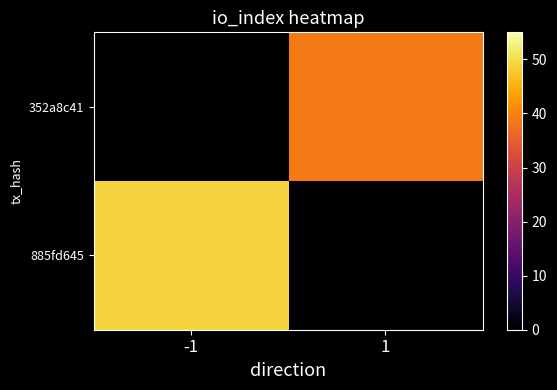

Reading left to right, list all the values displayed in this chart.

885fd645: -1=49	1=0
352a8c41: -1=0	1=39